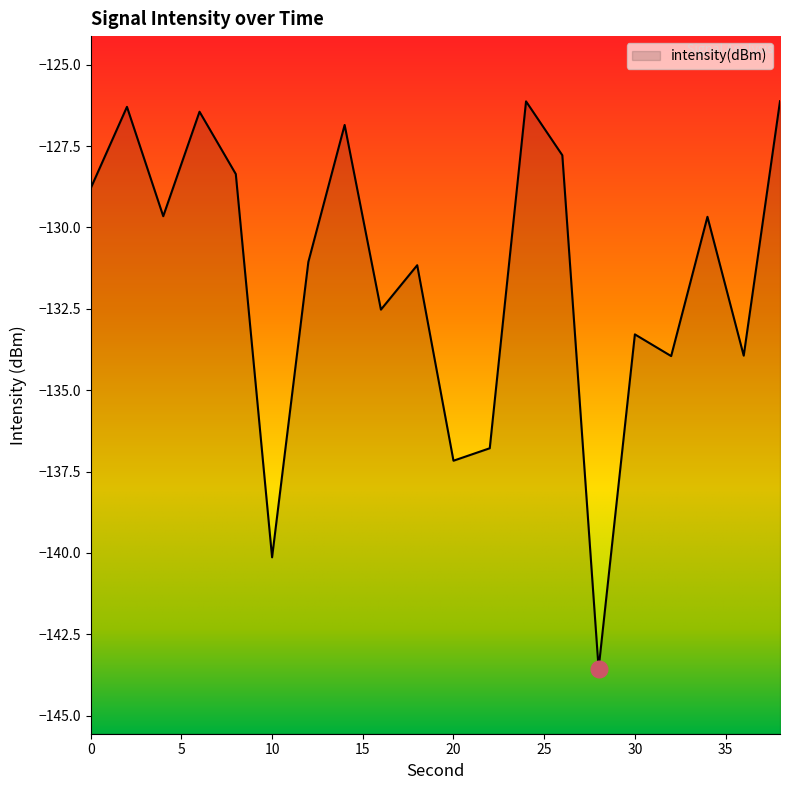

Between 14 and 16, which is larger?

14